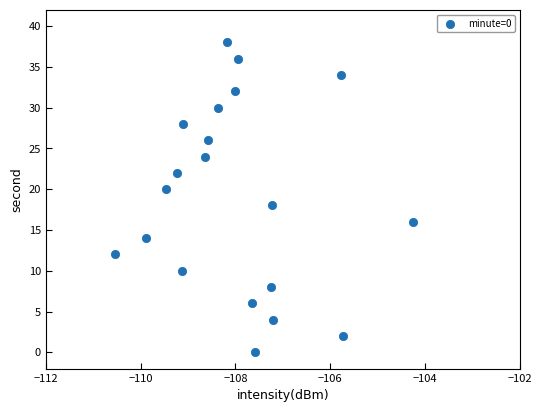

What is the range of Y values (max minus min)?

38